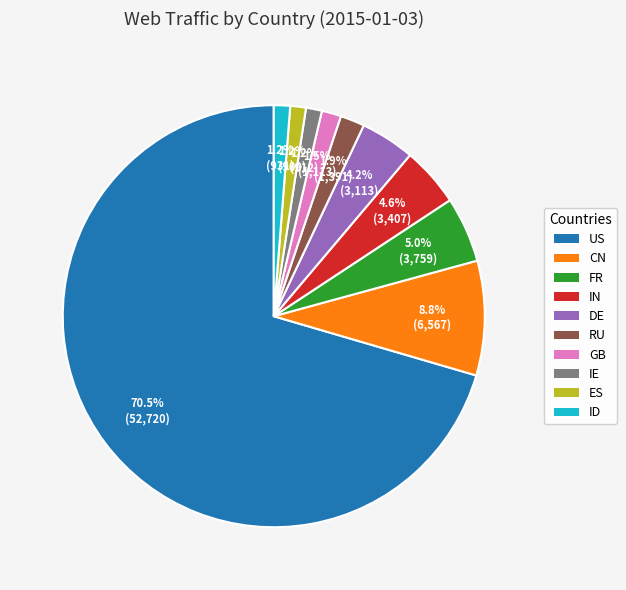

What is the ratio of the value at RU to the value at FR?

0.4